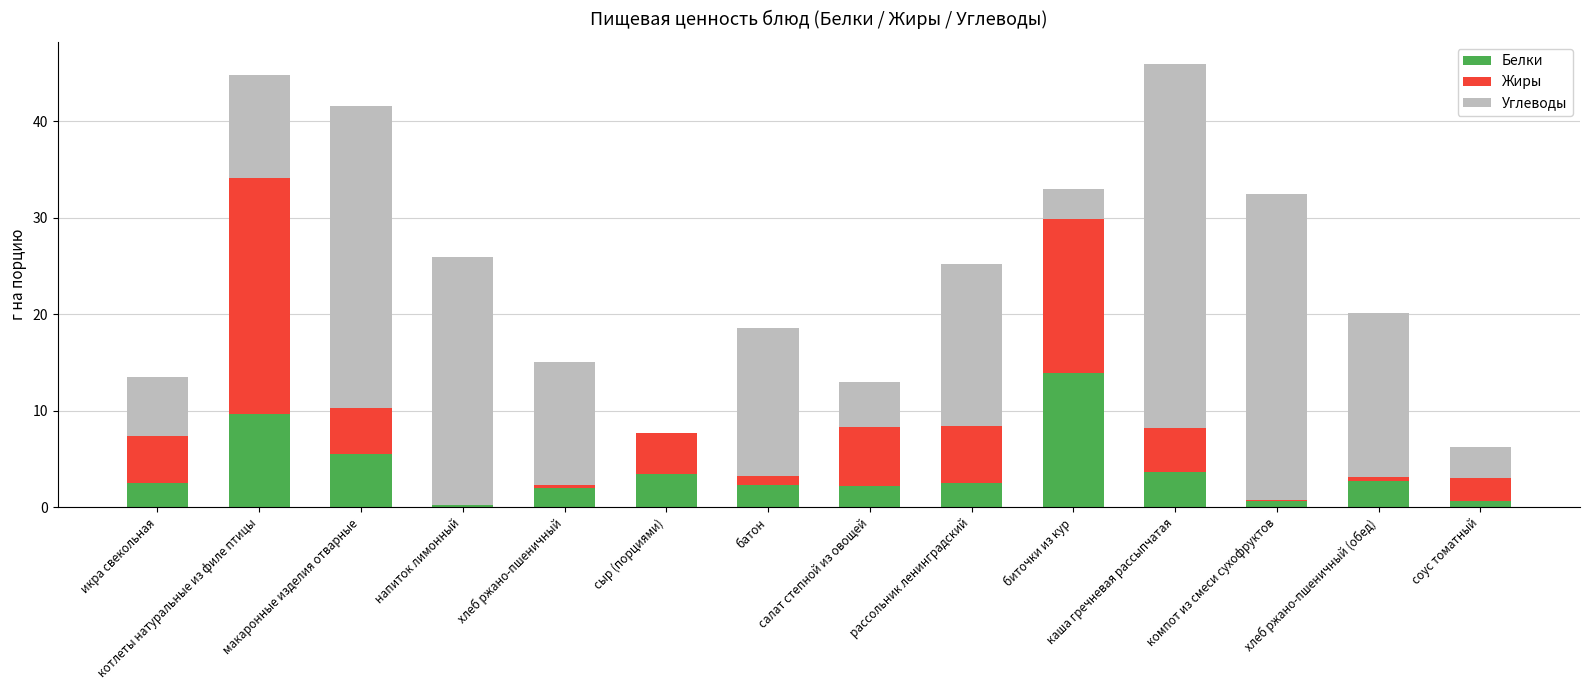

The value of Белки at биточки из кур is 9.5. True or false?

False